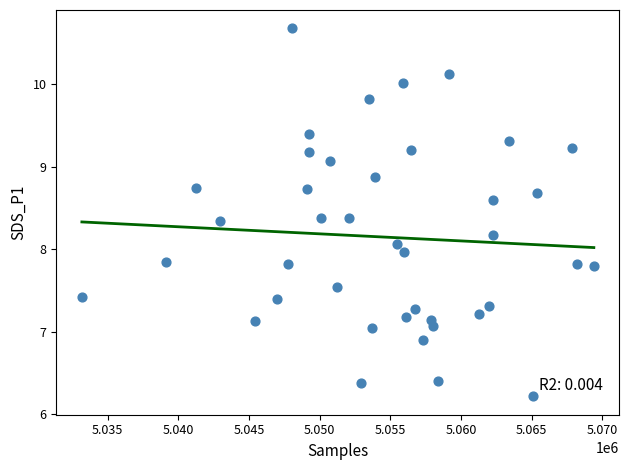

What is the range of X values (max minus min)?

36214.0